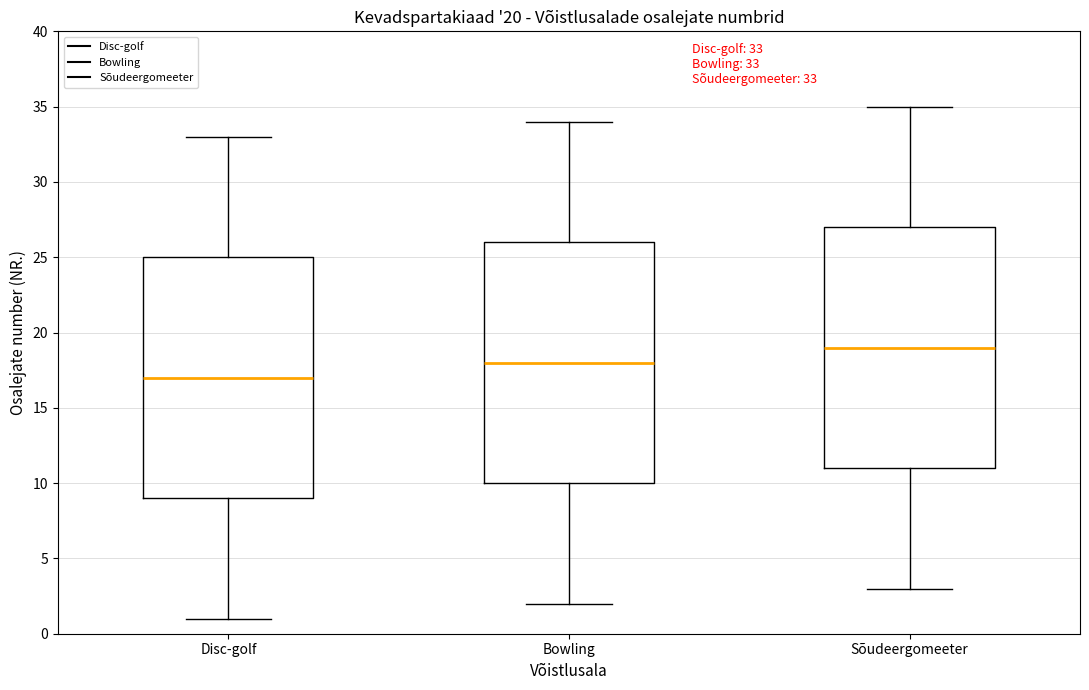

Which box's median line is the lowest?

Disc-golf